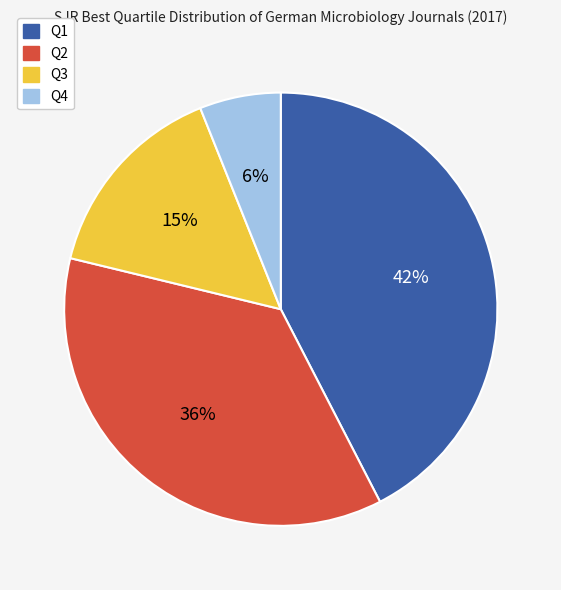

Do Q4 and Q3 together represent more than half of the pie?

No